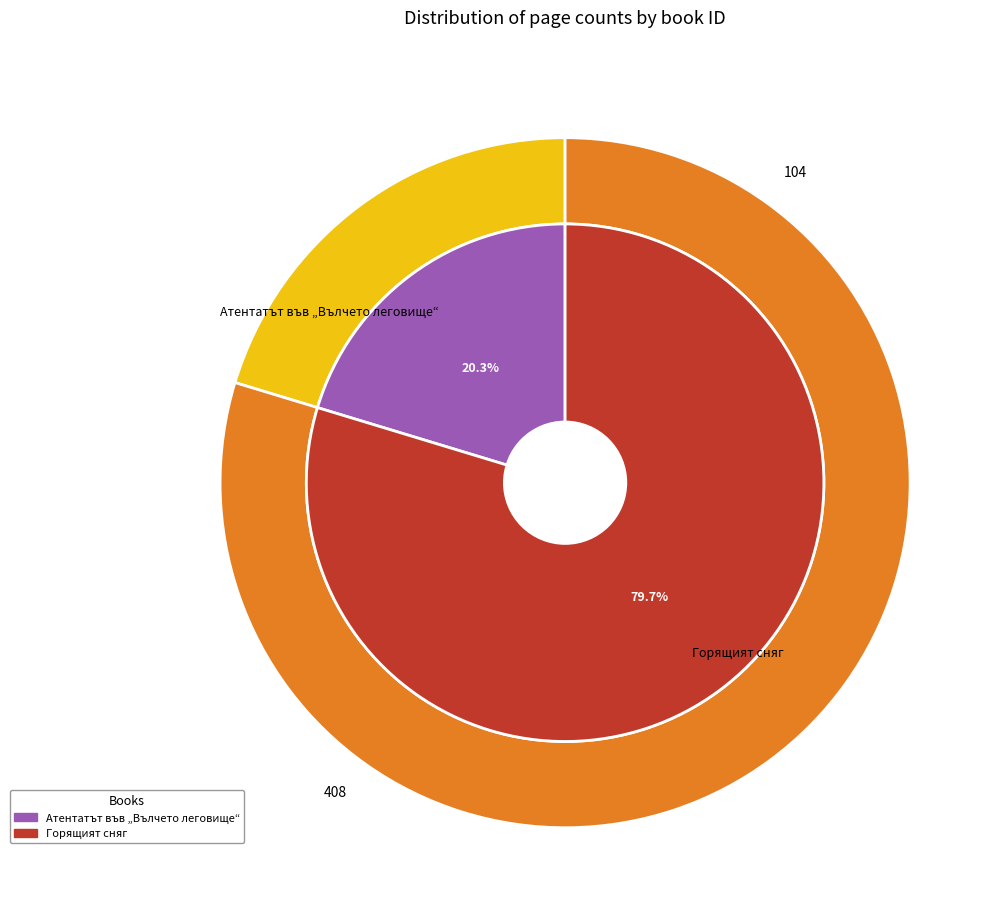

Count the number of slices in the pie.

2